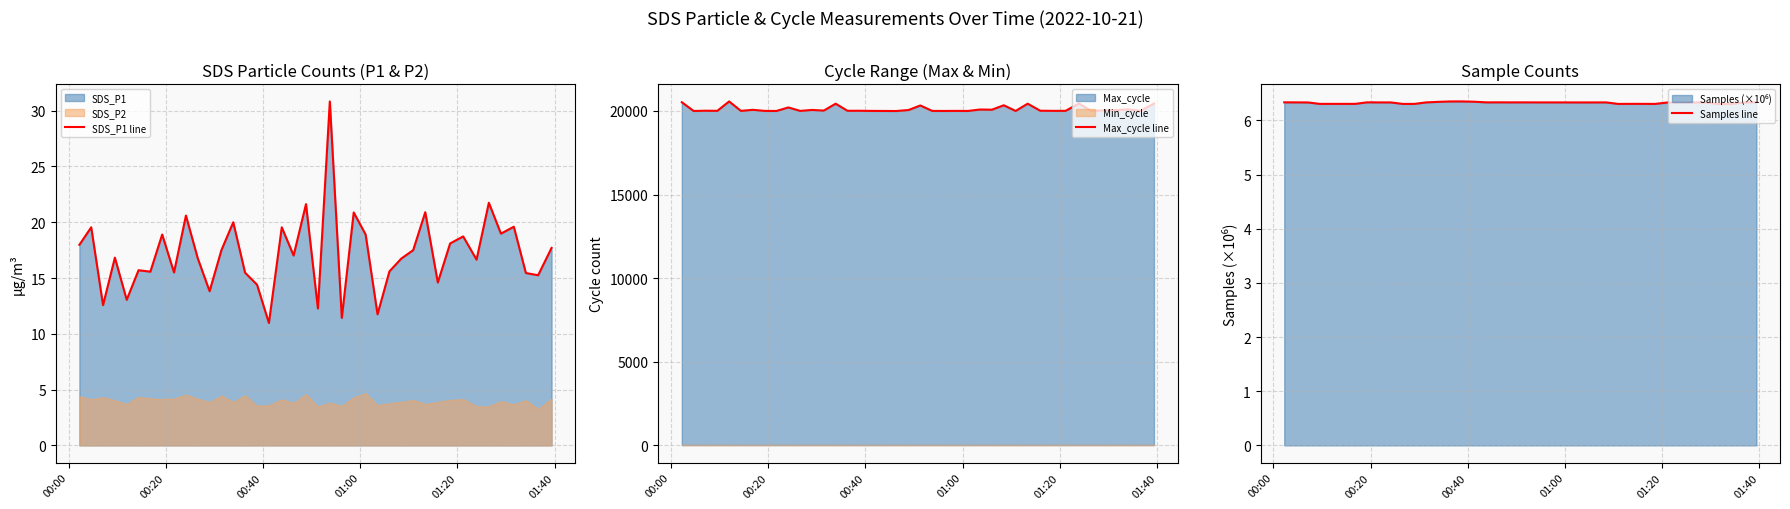

True or false: Max_cycle line has a value of 27801.4 at 01:20.

False